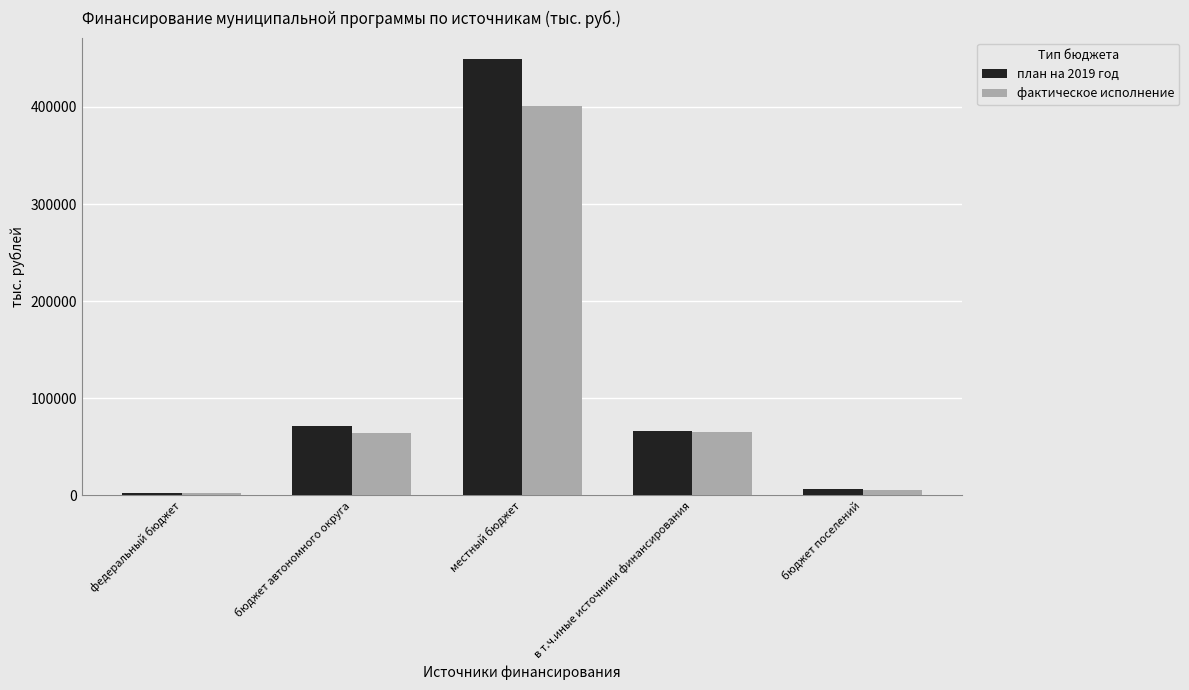

At which label does план на 2019 год first exceed 65694?

бюджет автономного округа